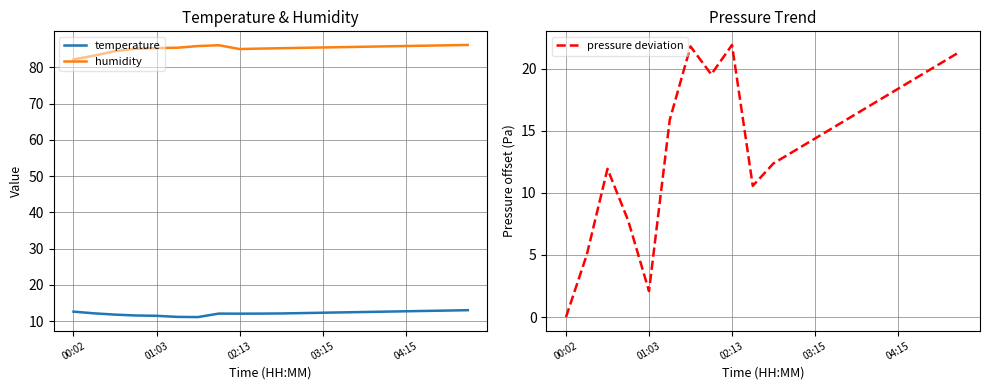

True or false: temperature has a value of 12.6 at 00:02.

True